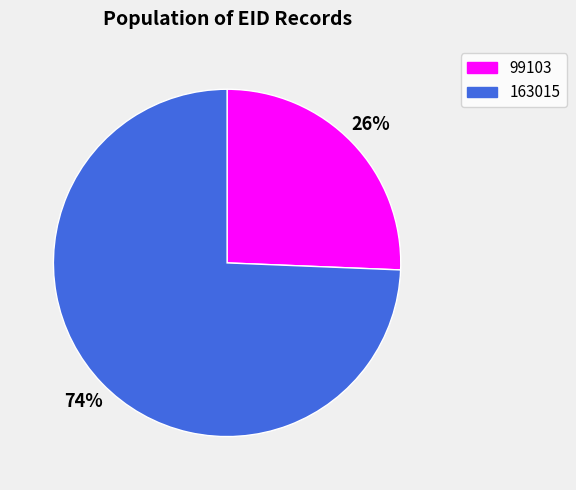

Is the sum of 163015 and 99103 greater than half?

Yes